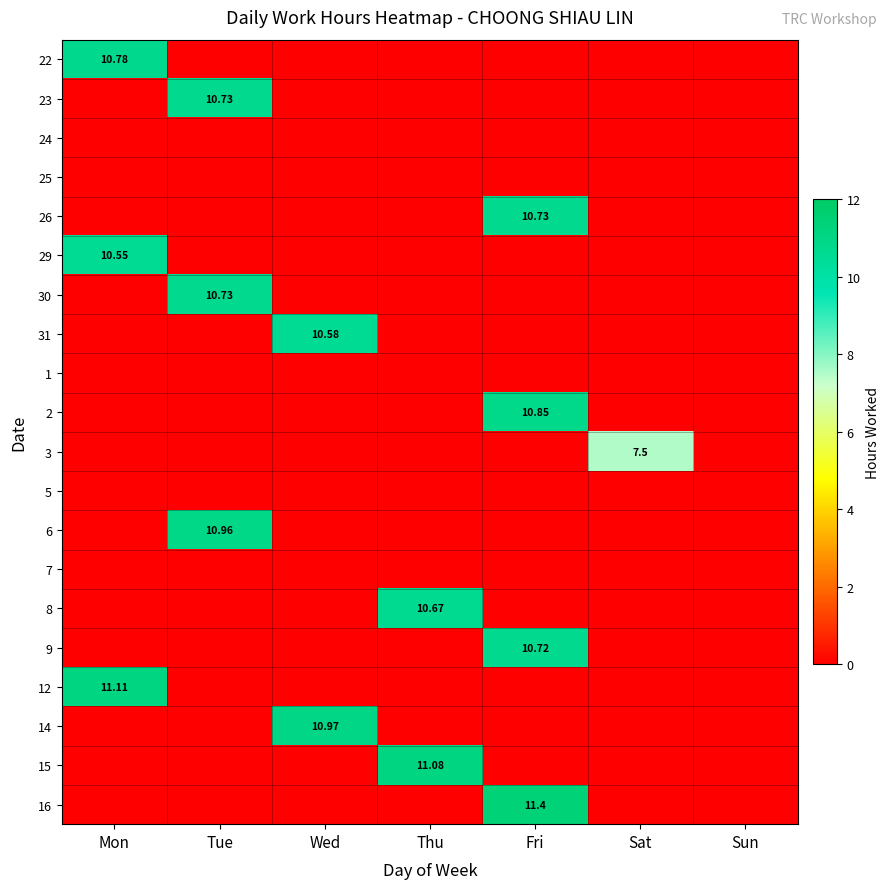

Which series has the largest range (max minus min)?

16